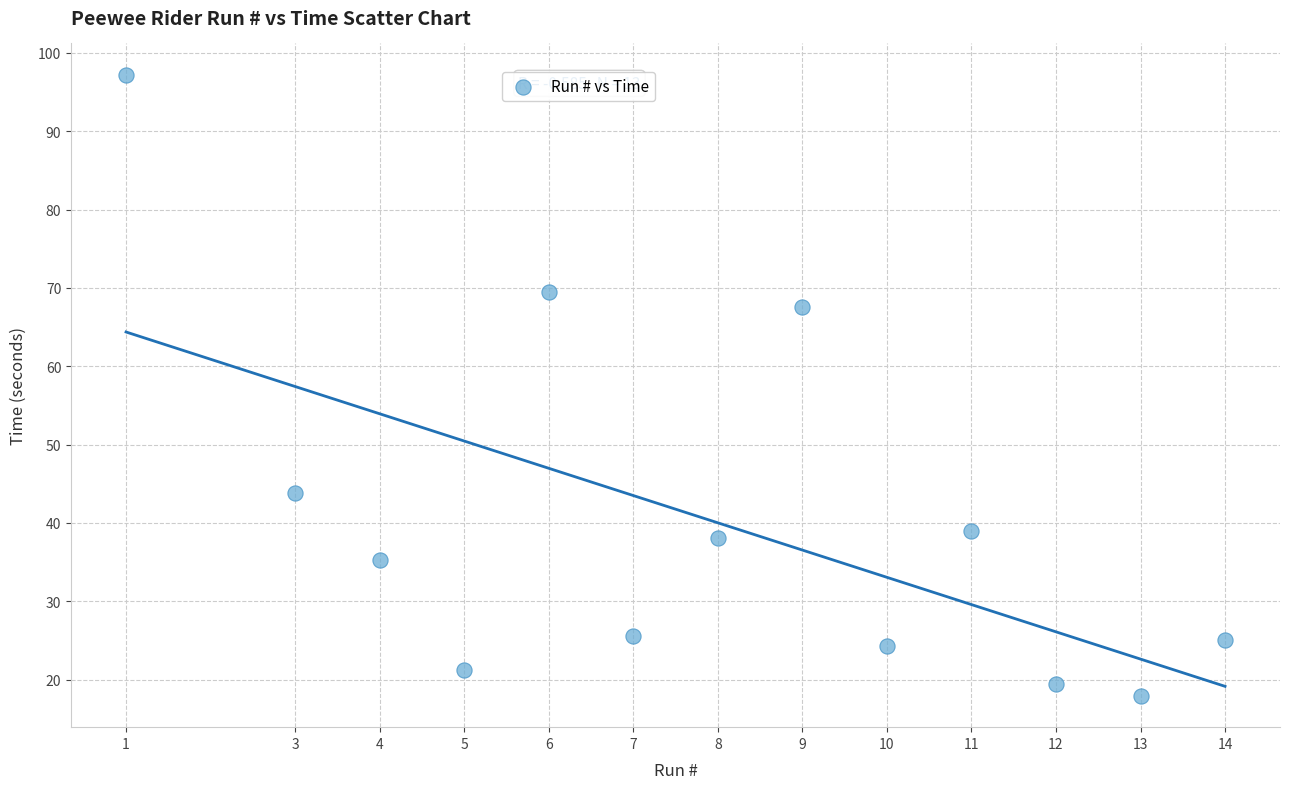

What Y value in the scatter plot is closest to 57?

67.5